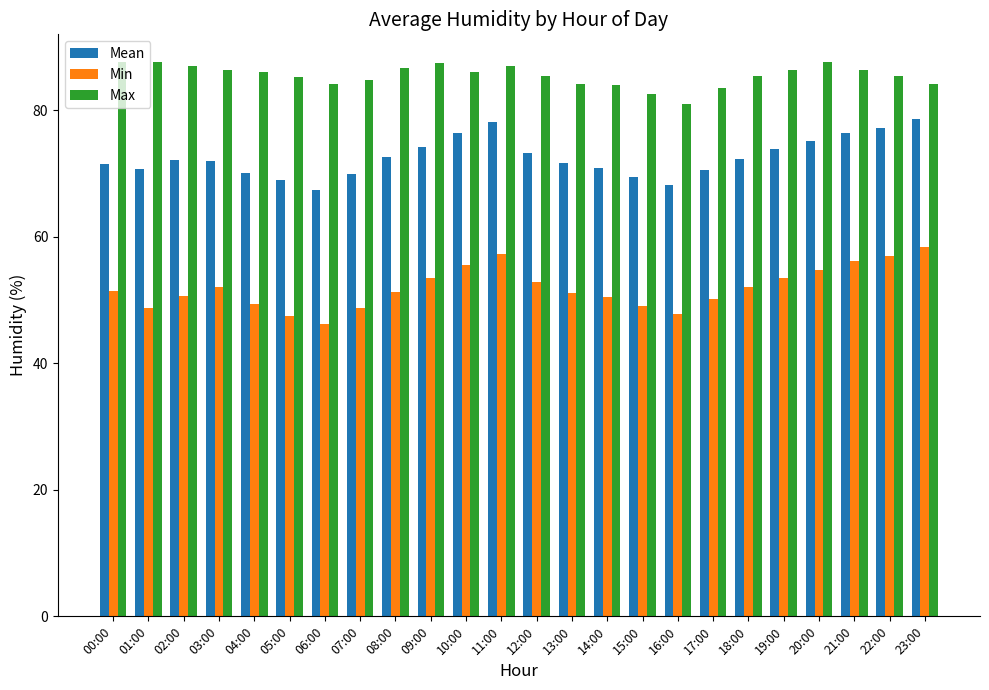

Between 03:00 and 14:00, which series saw the biggest shift?

Max